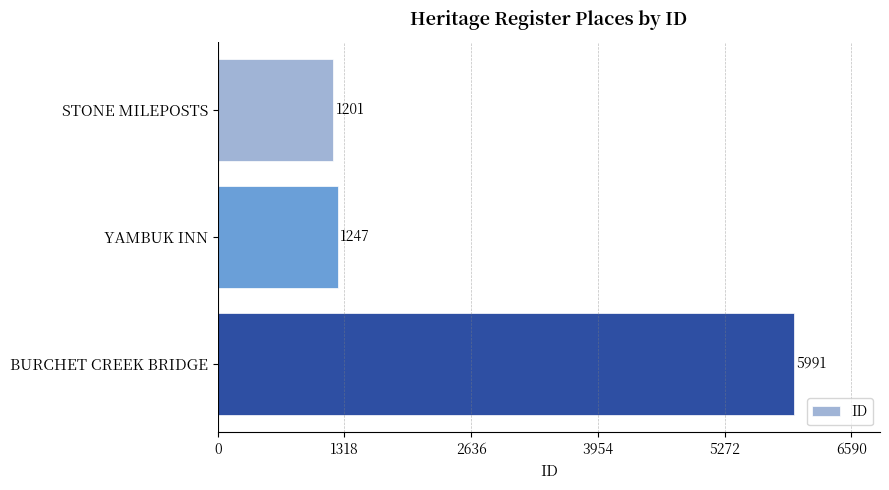

What is the difference between the maximum and minimum values?

4790